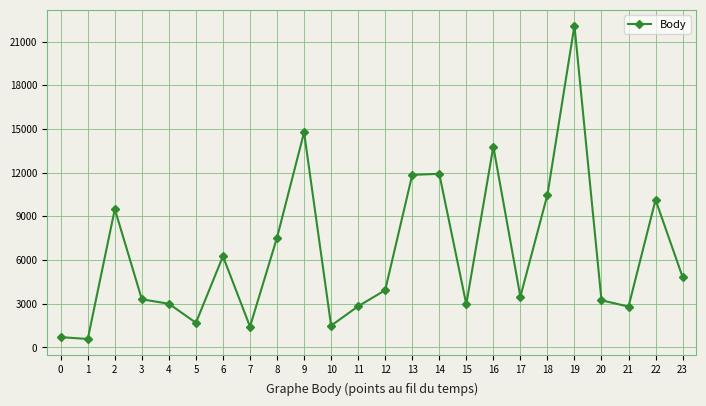

What is the sum of all values?

154607